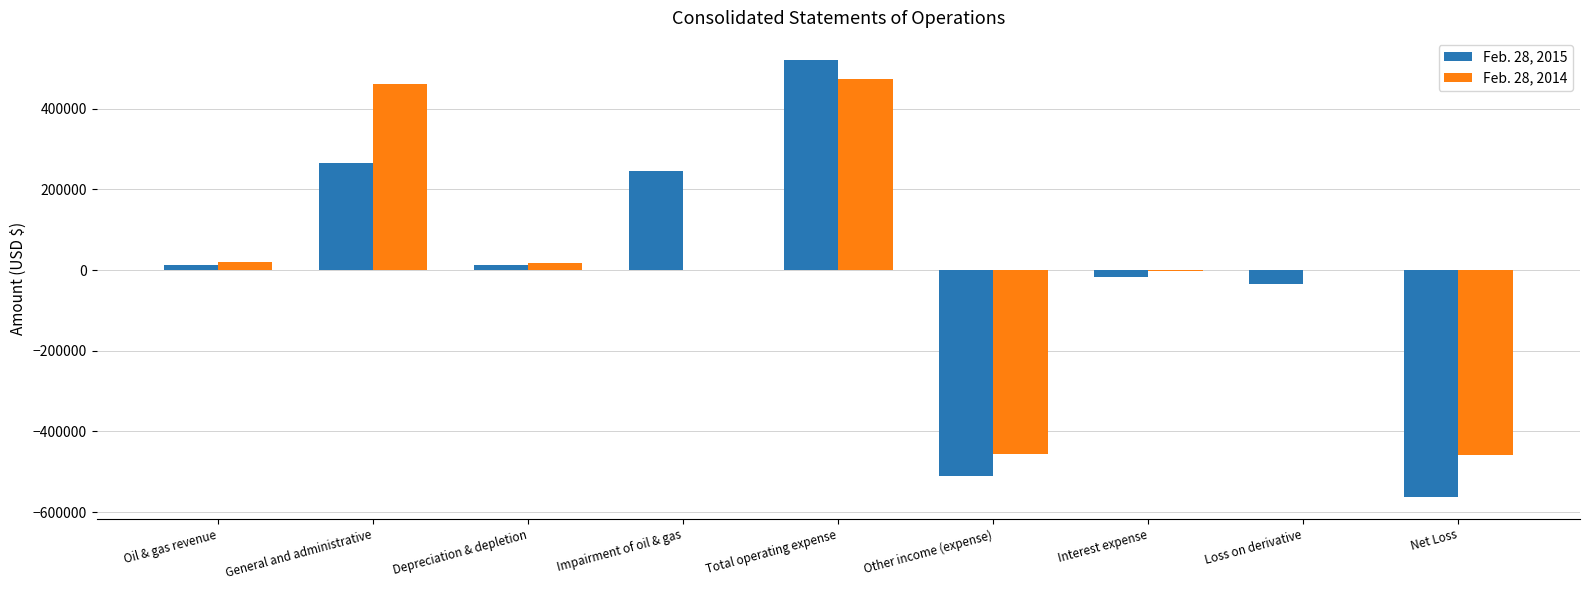

True or false: Feb. 28, 2014 has a value of 163250 at Total operating expense.

False